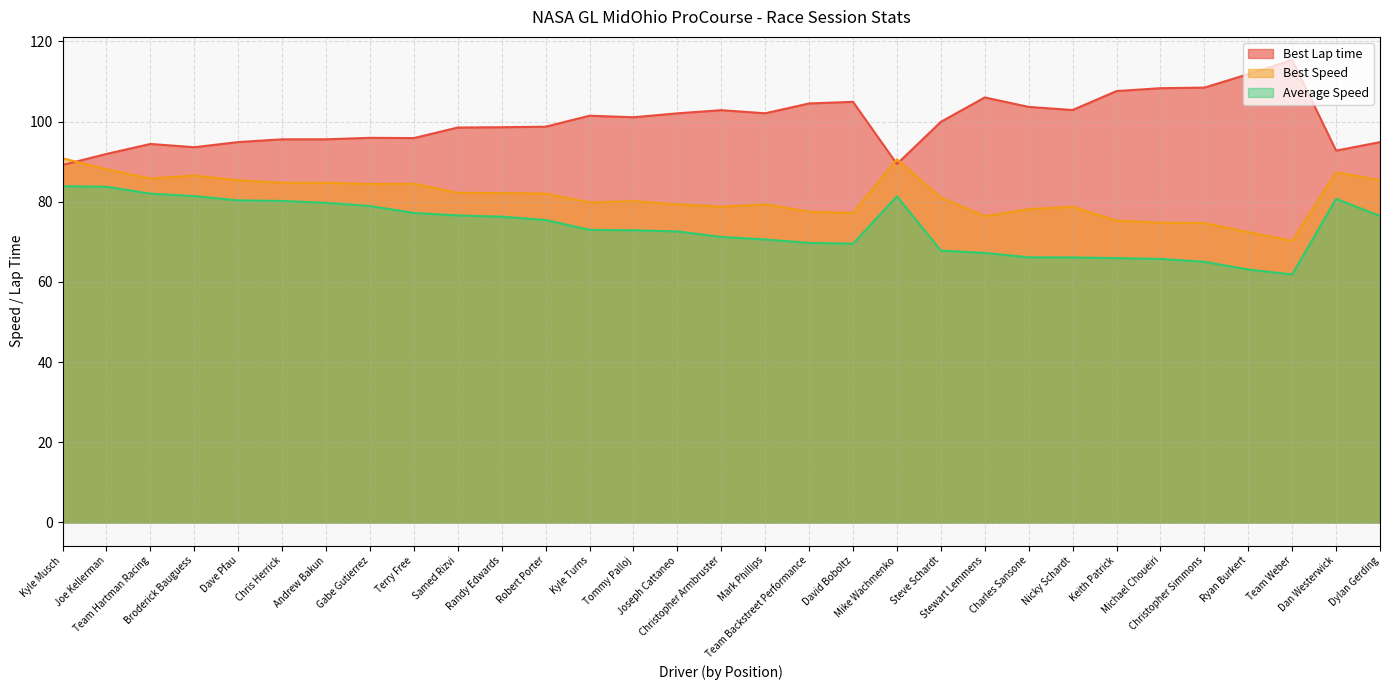

What are all the series names shown in the legend?

Best Lap time, Best Speed, Average Speed